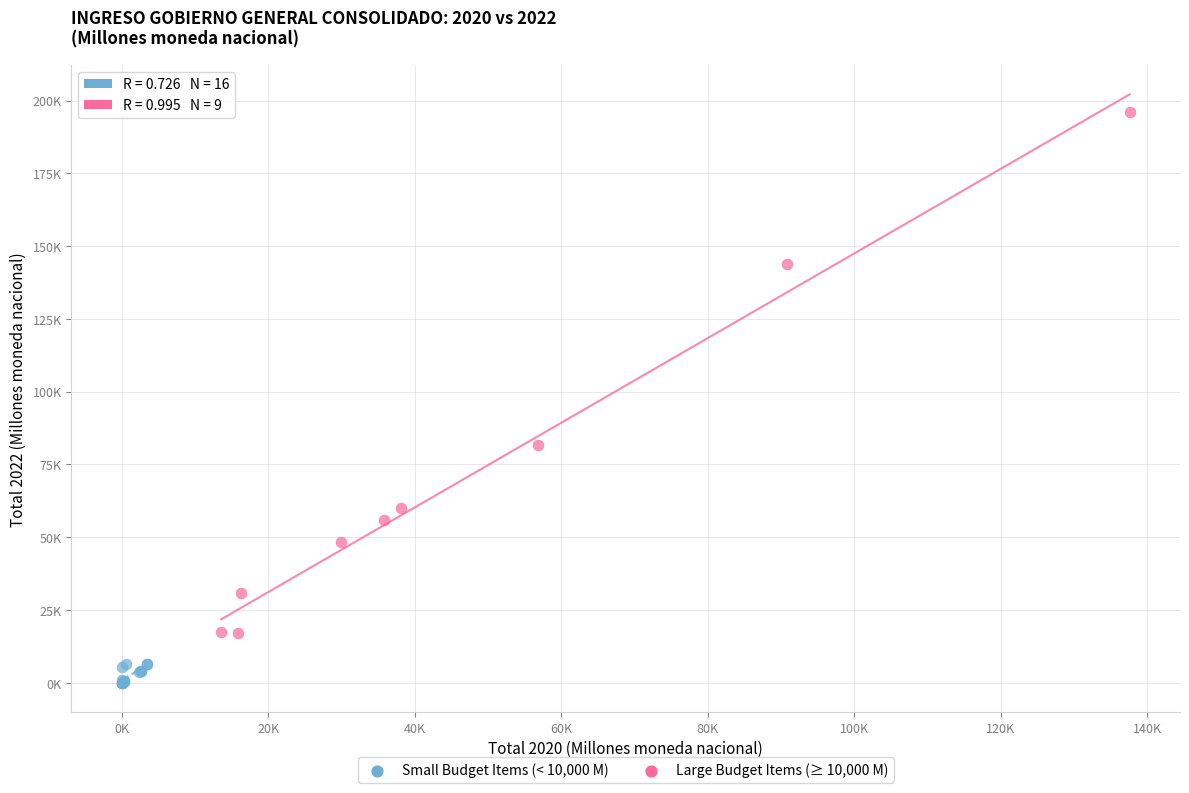

Which series contains the lowest Y value?

Small Budget Items (< 10,000 M)